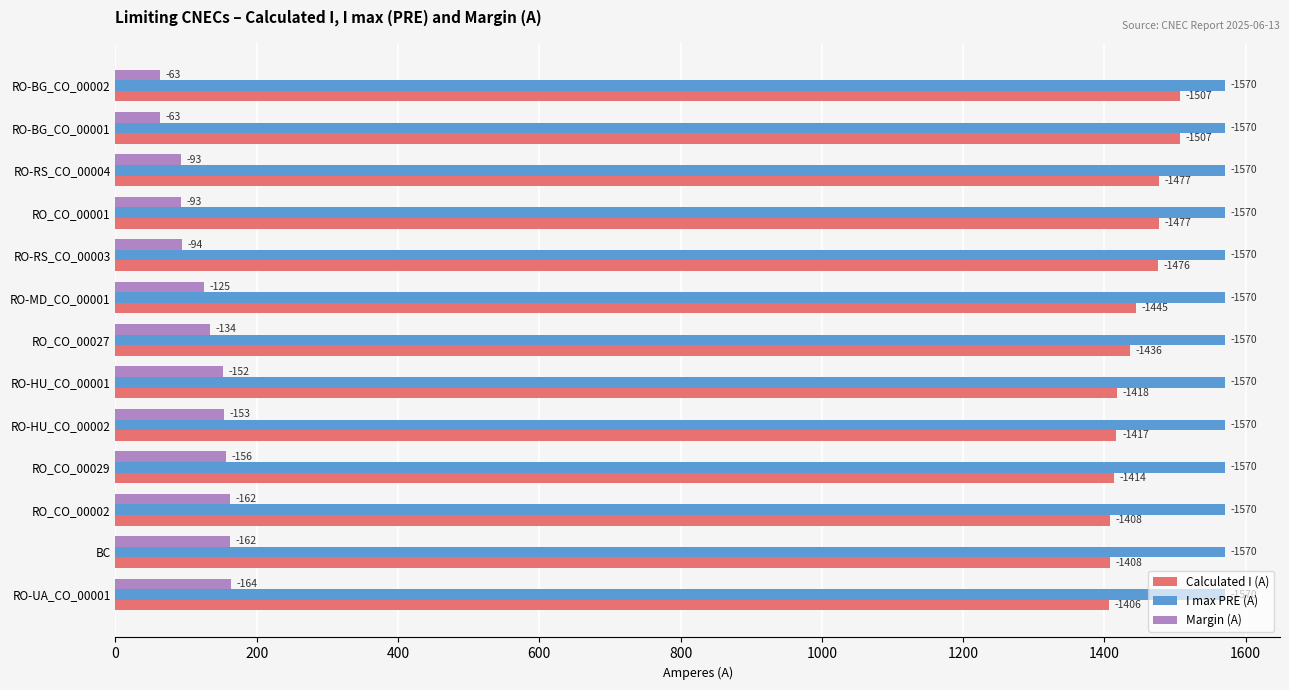

What are all the series names shown in the legend?

Calculated I (A), I max PRE (A), Margin (A)